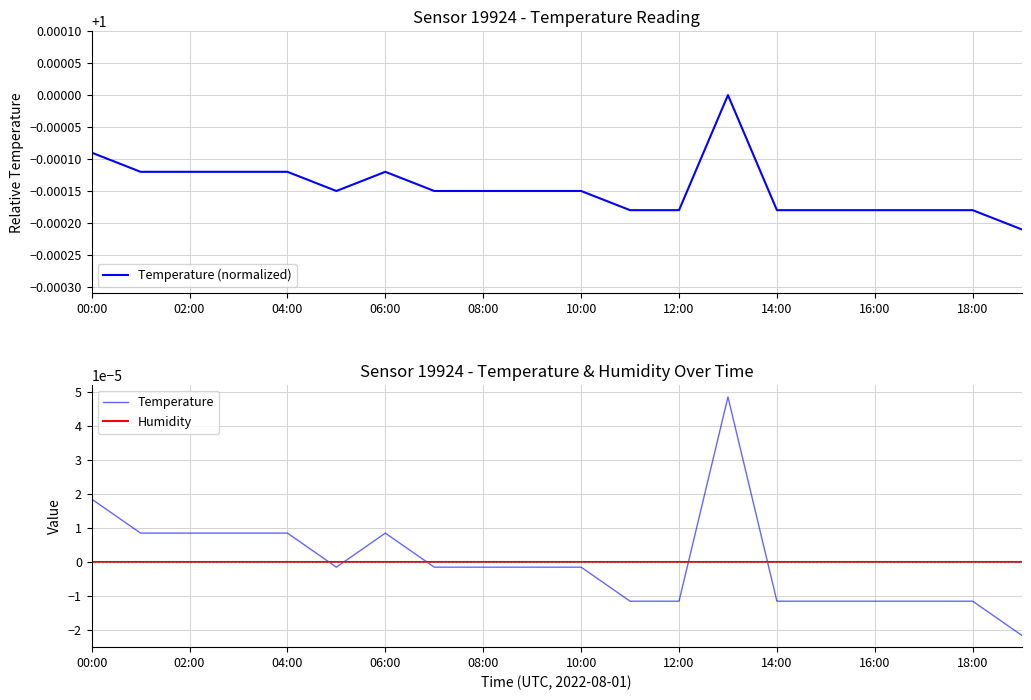

True or false: Humidity and Temperature cross at least once.

True